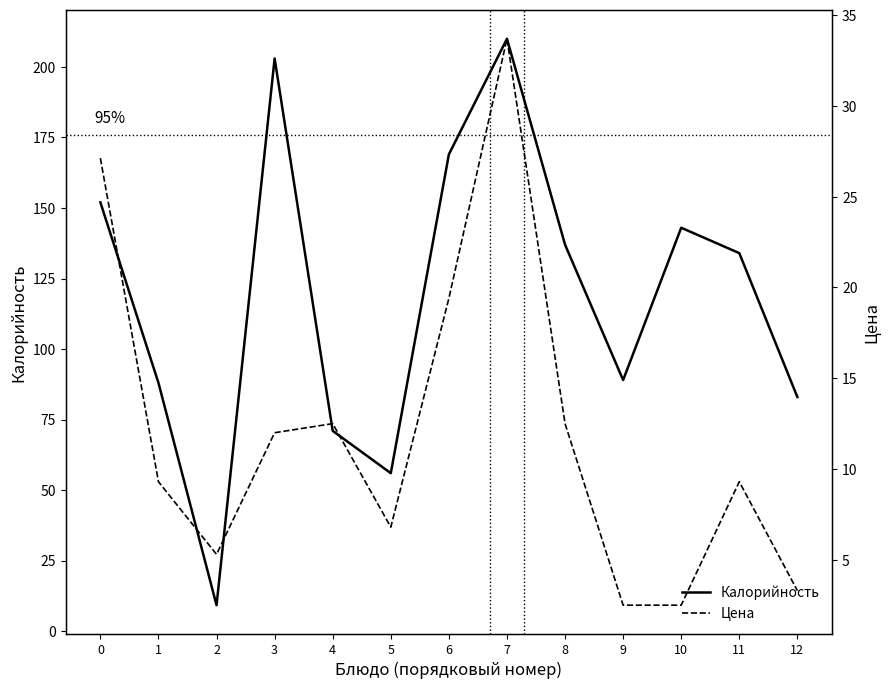

Rank the categories by Калорийность value from highest to lowest.

7, 3, 6, 0, 10, 8, 11, 9, 1, 12, 4, 5, 2